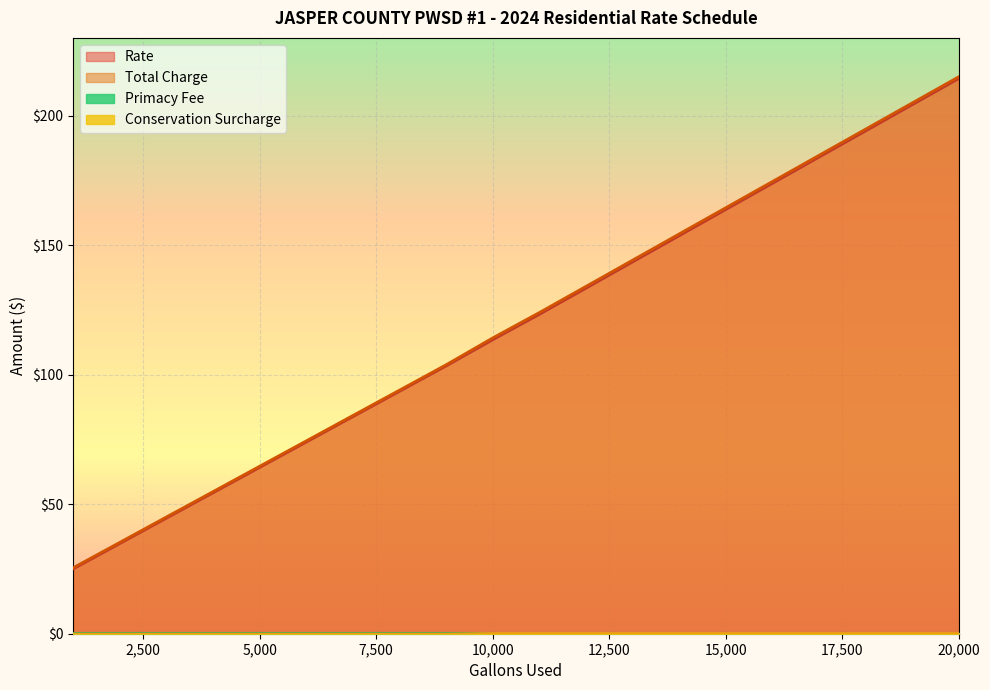

The Conservation Surcharge series shows 0.1 at 2000. True or false?

False